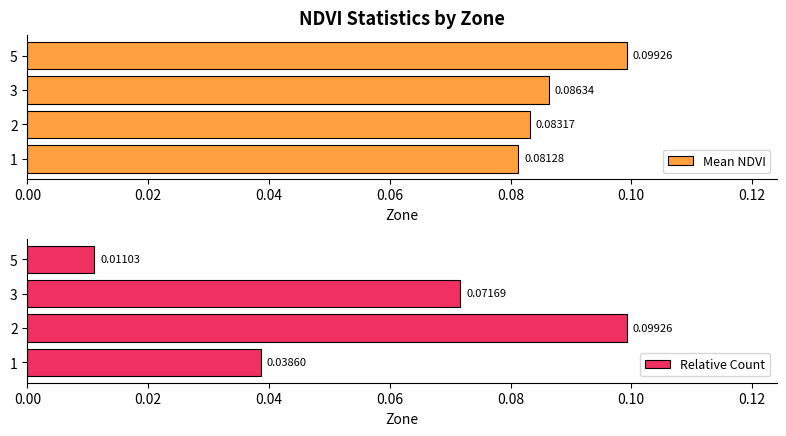

Is it true that Relative Count equals 0.0 at 5?

True